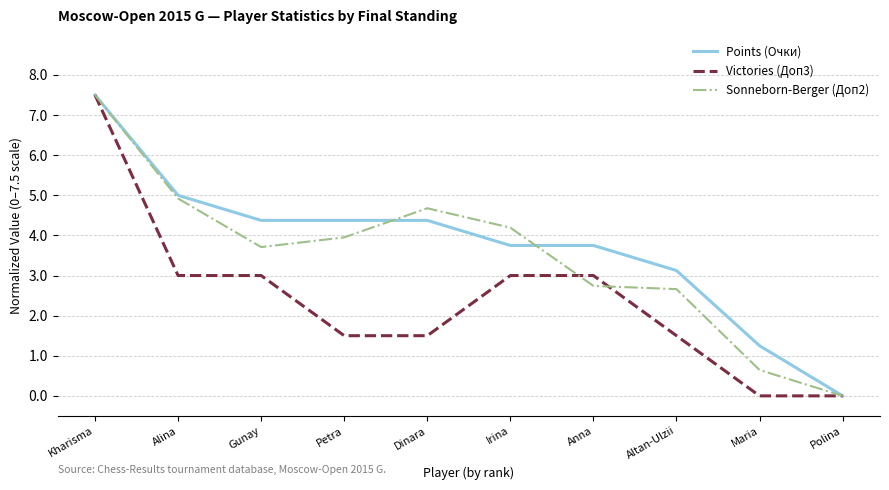

True or false: Sonneborn-Berger (Доп2) has a value of 3.4 at Alina.

False